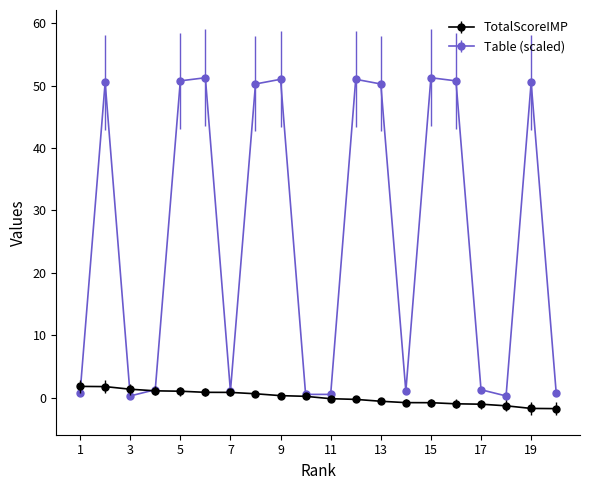

Rank the series by their average value, from lowest to highest.

TotalScoreIMP, Table (scaled)